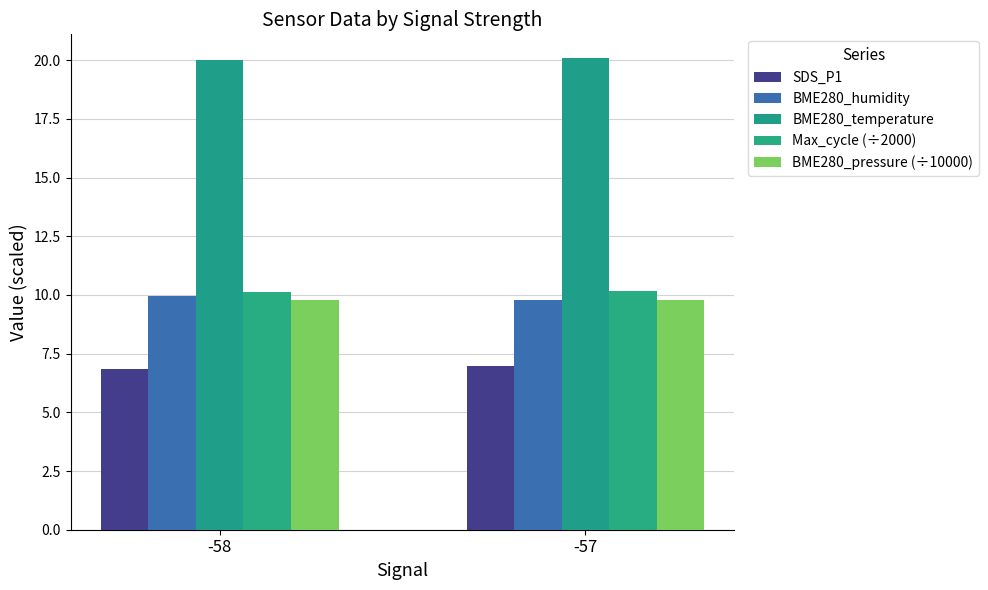

Reading left to right, list all the values displayed in this chart.

SDS_P1: 6.9	7.0
BME280_humidity: 9.9	9.8
BME280_temperature: 20.0	20.1
Max_cycle (÷2000): 10.1	10.2
BME280_pressure (÷10000): 9.8	9.8